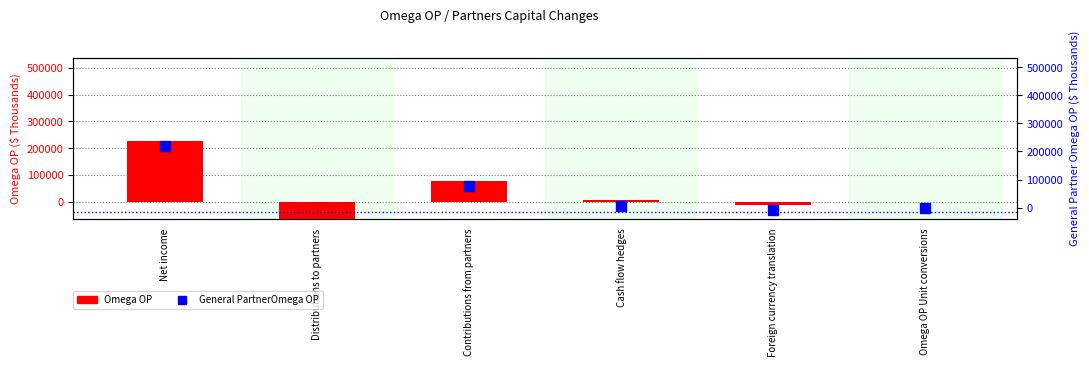

Rank the categories by Omega OP value from highest to lowest.

Net income, Contributions from partners, Cash flow hedges, Omega OP Unit conversions, Foreign currency translation, Distributions to partners